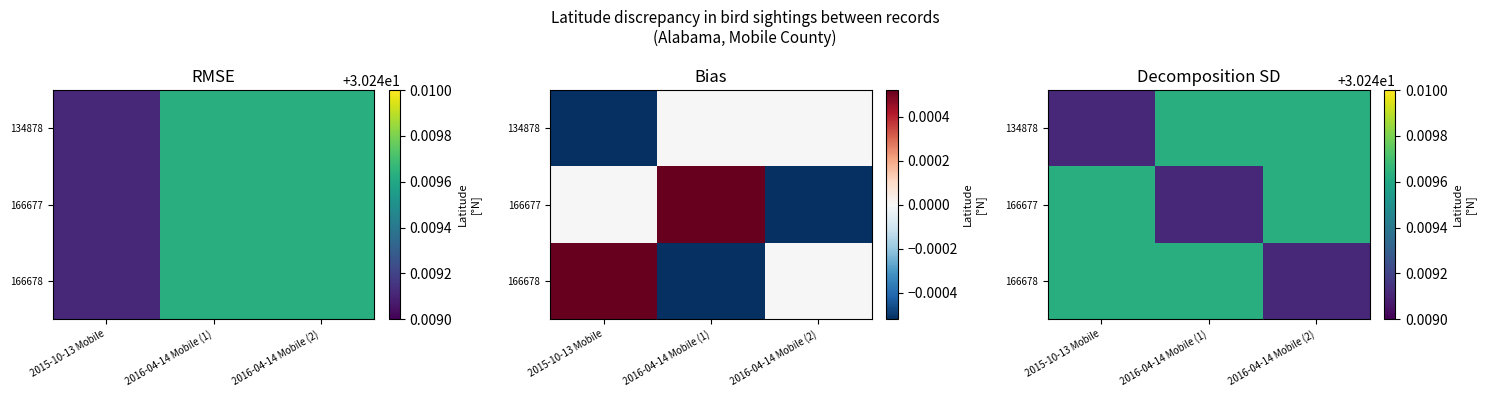

Between 2016-04-14 Mobile (1) and 2016-04-14 Mobile (2), which series saw the biggest shift?

166677